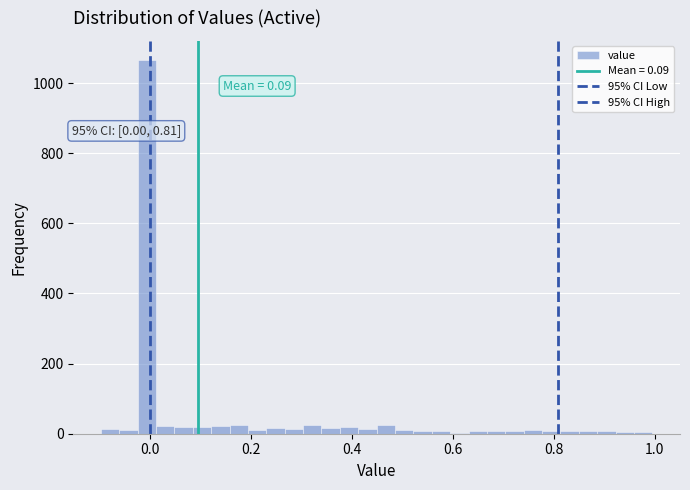

Read against the x-axis, roughly where is the centre of the tallest bar?

0.00